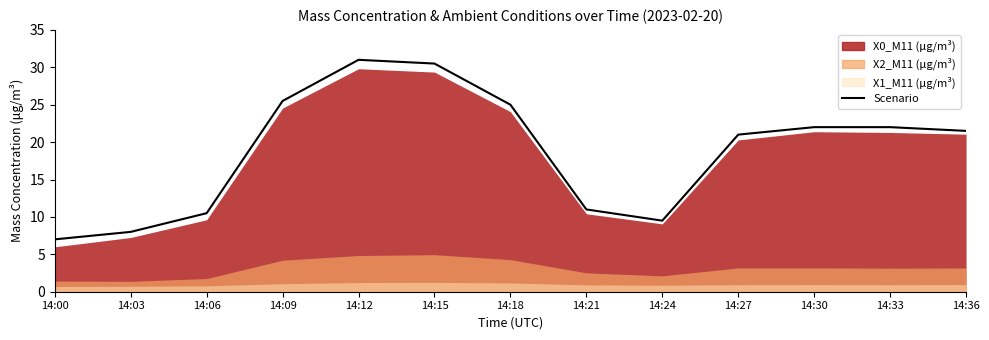

How many values are below 21?

5